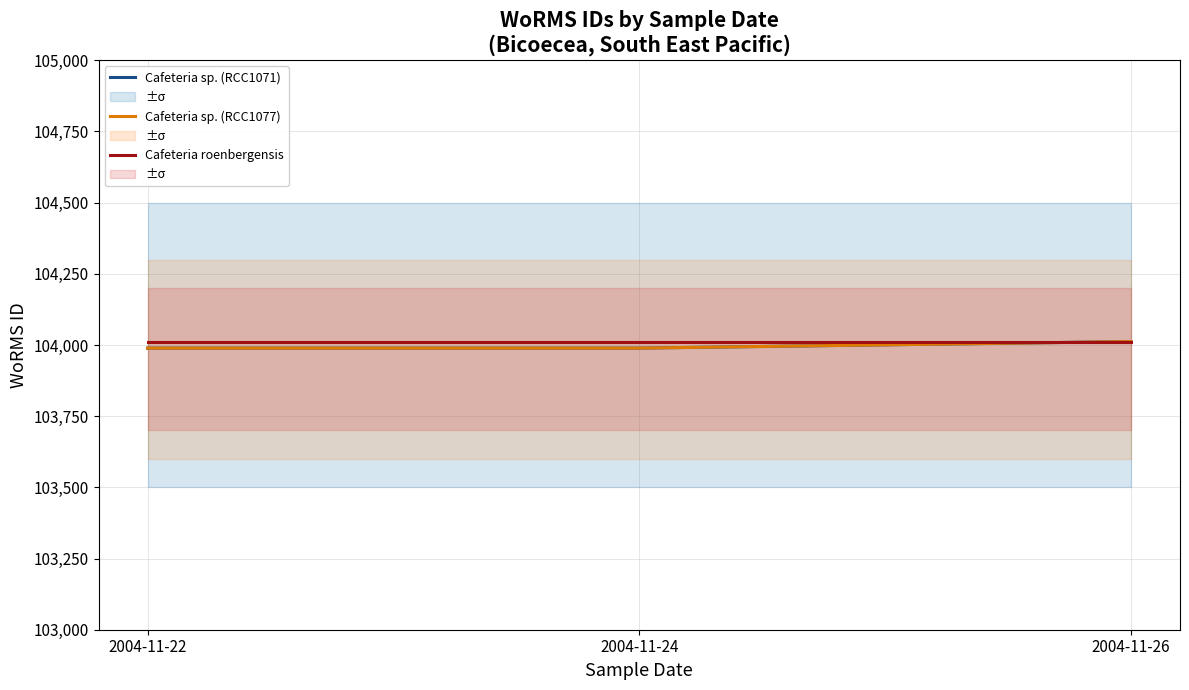

What is the difference between the maximum and second lowest values in the Cafeteria sp. (RCC1071) series?

23